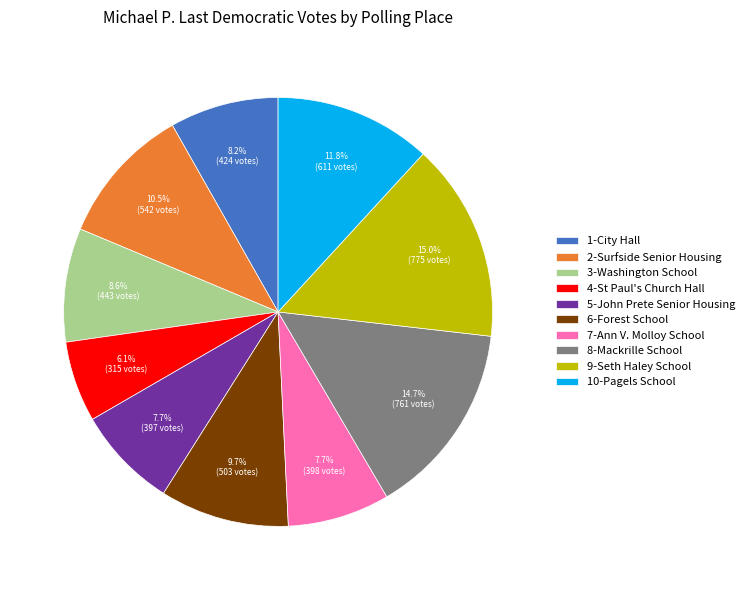

Combined, do 1-City Hall and 7-Ann V. Molloy School account for over 50%?

No